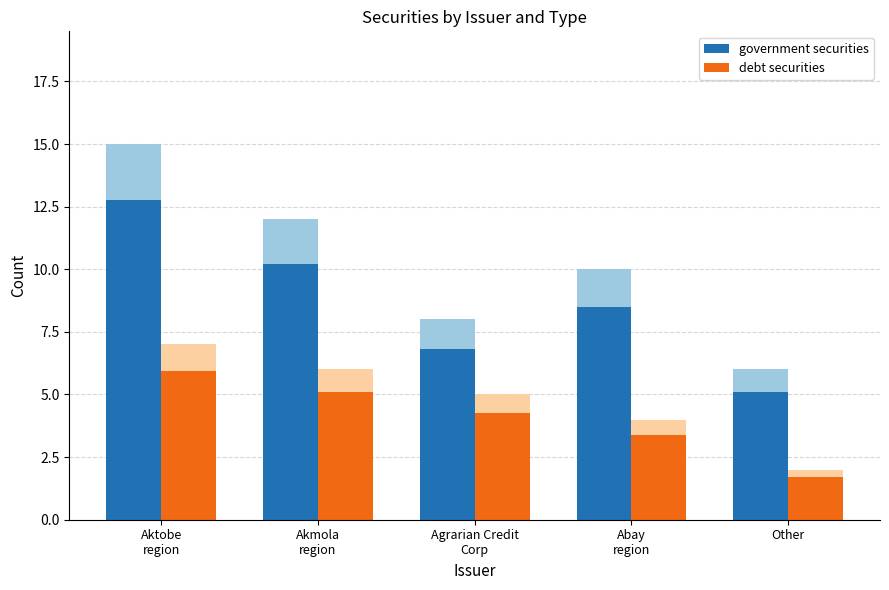

List the labels in order of debt securities value, largest first.

Aktobe
region, Akmola
region, Agrarian Credit
Corp, Abay
region, Other